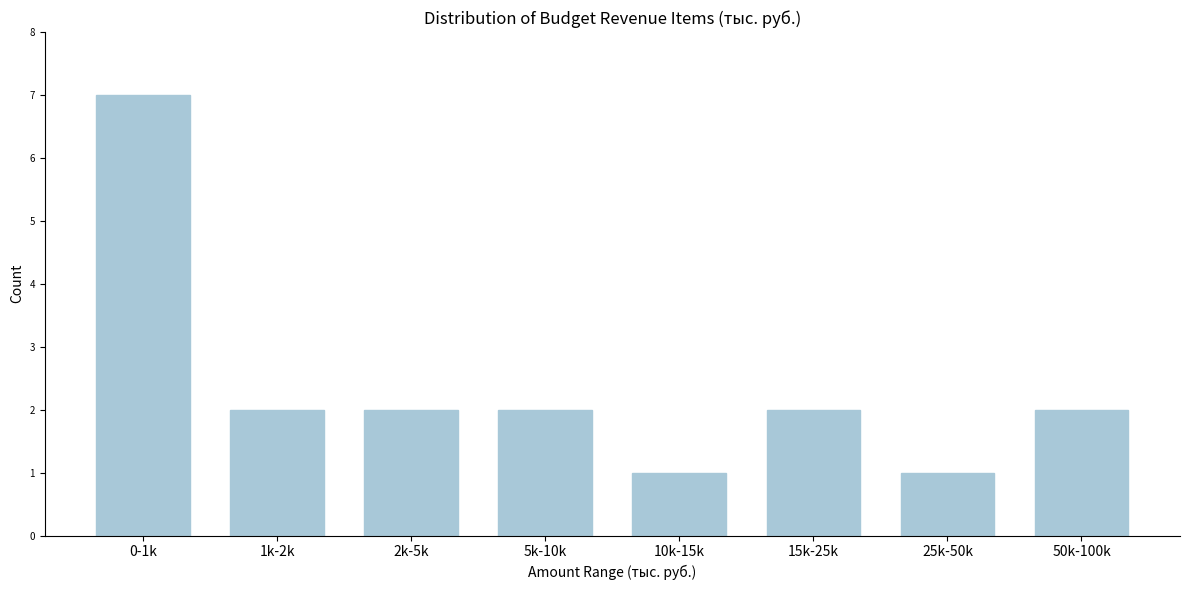

Reading left to right, extract all data points from this chart.

7	2	2	2	1	2	1	2